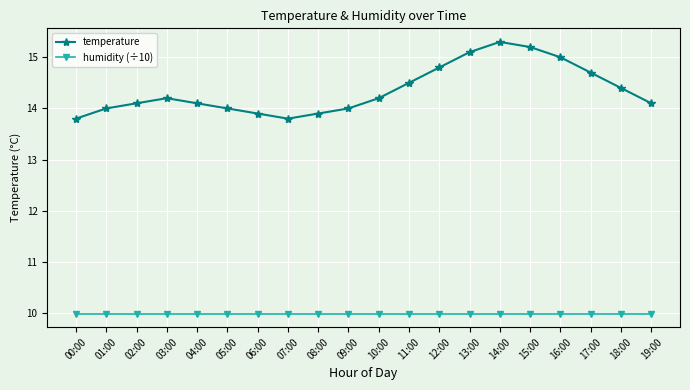

Rank the series by their average value, from highest to lowest.

temperature, humidity (÷10)